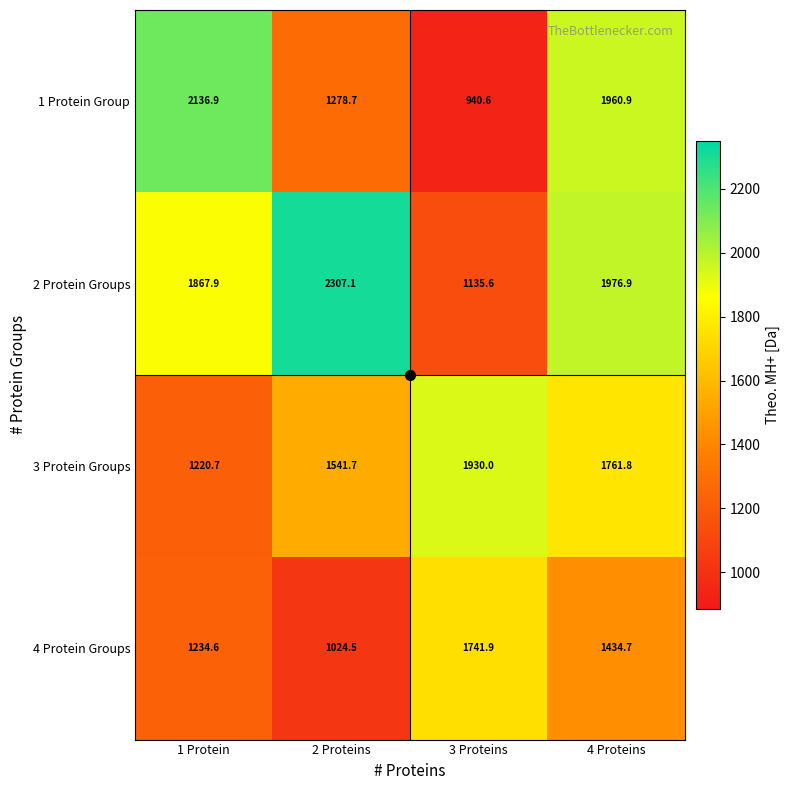

Which series has the widest spread of values?

1 Protein Group